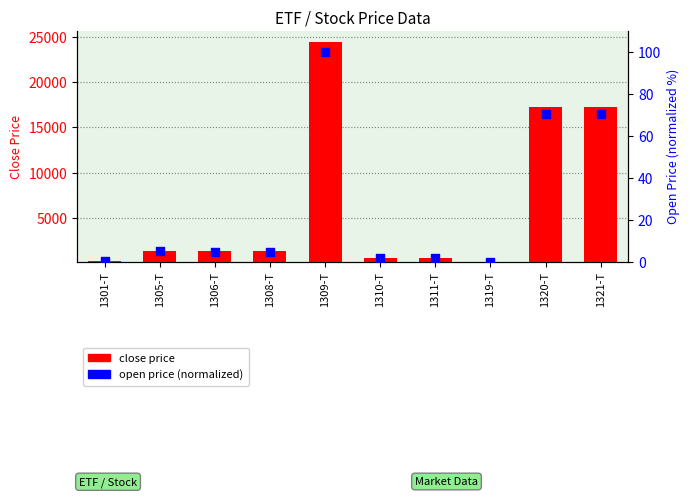

Which series has the widest spread of Y values?

close price